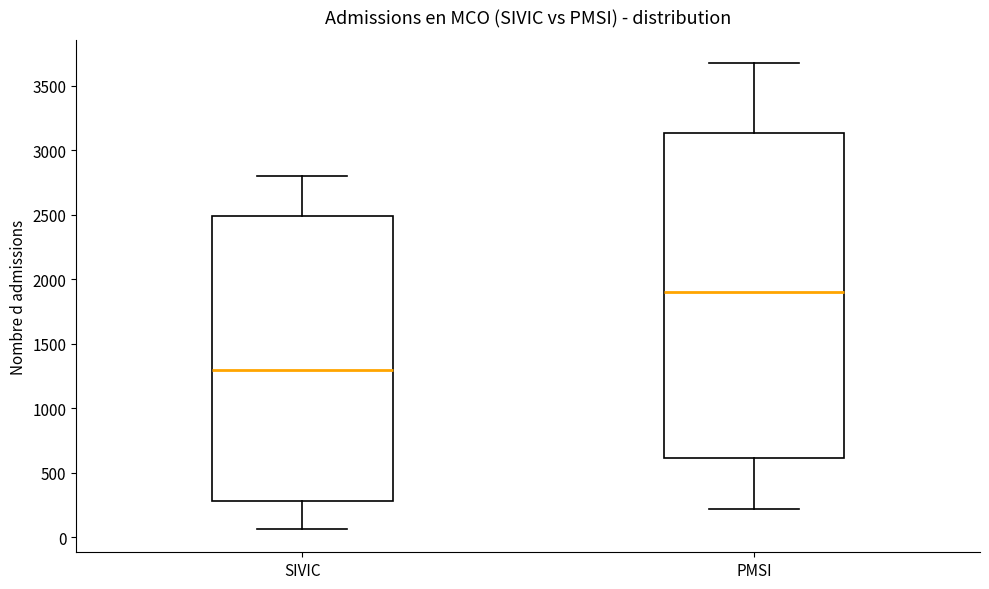

Where does the lower whisker of the box for PMSI end on the y-axis? The values are not printed on the chart, so give them approximately, as read against the axis.

200